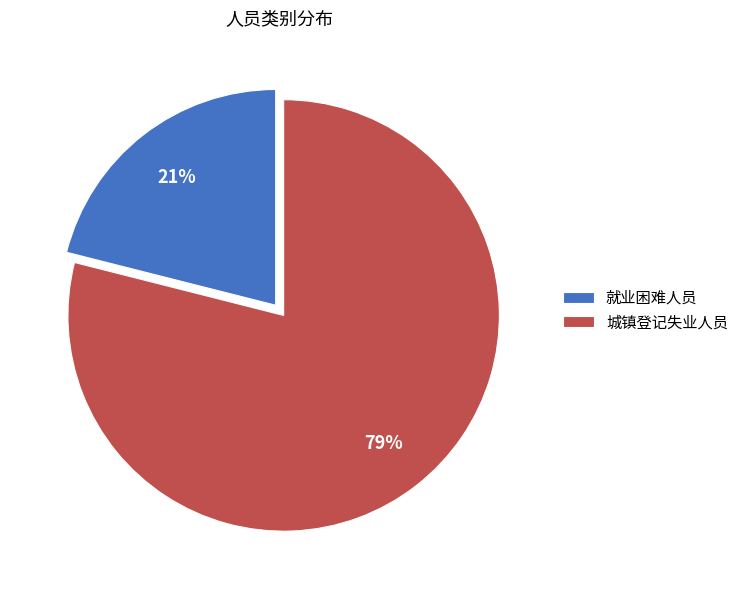

Does 就业困难人员 represent more than half of the total?

No